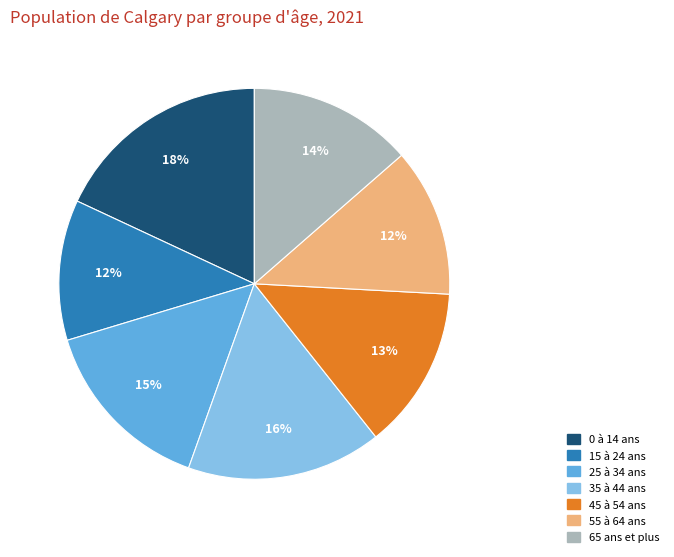

Which slice is the largest?

0 à 14 ans